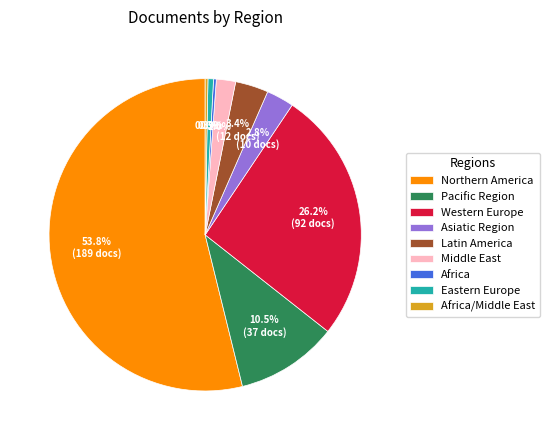

Is it true that Eastern Europe is 1% of the pie?

True